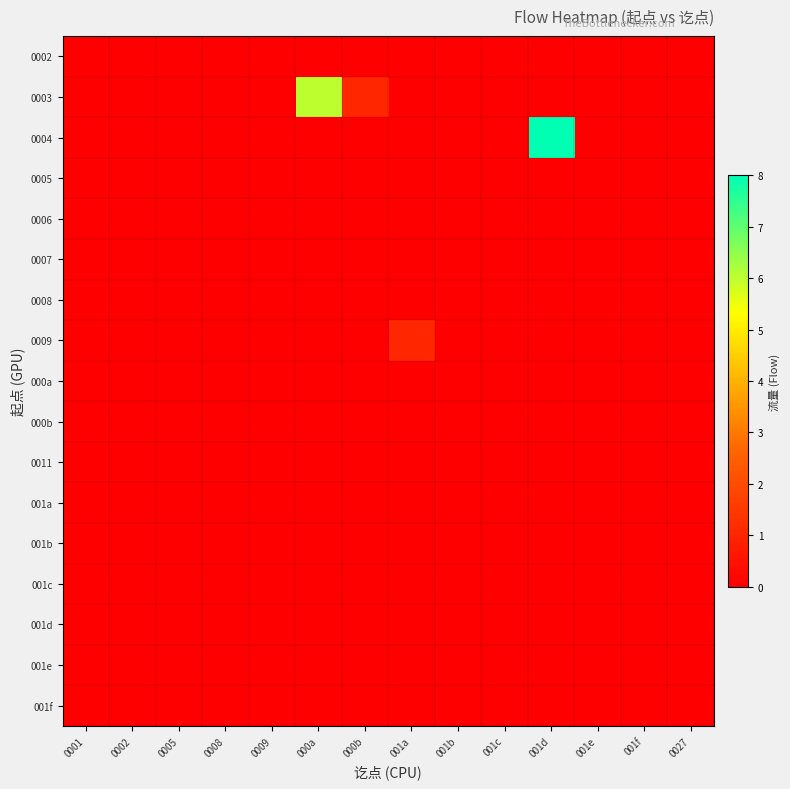

Reading left to right, what are all the values shown in this chart?

0002: 0001=0	0002=0	0005=0	0008=0	0009=0	000a=0	000b=0	001a=0	001b=0	001c=0	001d=0	001e=0	001f=0	0027=0
0003: 0001=0	0002=0	0005=0	0008=0	0009=0	000a=6	000b=1	001a=0	001b=0	001c=0	001d=0	001e=0	001f=0	0027=0
0004: 0001=0	0002=0	0005=0	0008=0	0009=0	000a=0	000b=0	001a=0	001b=0	001c=0	001d=8	001e=0	001f=0	0027=0
0005: 0001=0	0002=0	0005=0	0008=0	0009=0	000a=0	000b=0	001a=0	001b=0	001c=0	001d=0	001e=0	001f=0	0027=0
0006: 0001=0	0002=0	0005=0	0008=0	0009=0	000a=0	000b=0	001a=0	001b=0	001c=0	001d=0	001e=0	001f=0	0027=0
0007: 0001=0	0002=0	0005=0	0008=0	0009=0	000a=0	000b=0	001a=0	001b=0	001c=0	001d=0	001e=0	001f=0	0027=0
0008: 0001=0	0002=0	0005=0	0008=0	0009=0	000a=0	000b=0	001a=0	001b=0	001c=0	001d=0	001e=0	001f=0	0027=0
0009: 0001=0	0002=0	0005=0	0008=0	0009=0	000a=0	000b=0	001a=1	001b=0	001c=0	001d=0	001e=0	001f=0	0027=0
000a: 0001=0	0002=0	0005=0	0008=0	0009=0	000a=0	000b=0	001a=0	001b=0	001c=0	001d=0	001e=0	001f=0	0027=0
000b: 0001=0	0002=0	0005=0	0008=0	0009=0	000a=0	000b=0	001a=0	001b=0	001c=0	001d=0	001e=0	001f=0	0027=0
0011: 0001=0	0002=0	0005=0	0008=0	0009=0	000a=0	000b=0	001a=0	001b=0	001c=0	001d=0	001e=0	001f=0	0027=0
001a: 0001=0	0002=0	0005=0	0008=0	0009=0	000a=0	000b=0	001a=0	001b=0	001c=0	001d=0	001e=0	001f=0	0027=0
001b: 0001=0	0002=0	0005=0	0008=0	0009=0	000a=0	000b=0	001a=0	001b=0	001c=0	001d=0	001e=0	001f=0	0027=0
001c: 0001=0	0002=0	0005=0	0008=0	0009=0	000a=0	000b=0	001a=0	001b=0	001c=0	001d=0	001e=0	001f=0	0027=0
001d: 0001=0	0002=0	0005=0	0008=0	0009=0	000a=0	000b=0	001a=0	001b=0	001c=0	001d=0	001e=0	001f=0	0027=0
001e: 0001=0	0002=0	0005=0	0008=0	0009=0	000a=0	000b=0	001a=0	001b=0	001c=0	001d=0	001e=0	001f=0	0027=0
001f: 0001=0	0002=0	0005=0	0008=0	0009=0	000a=0	000b=0	001a=0	001b=0	001c=0	001d=0	001e=0	001f=0	0027=0